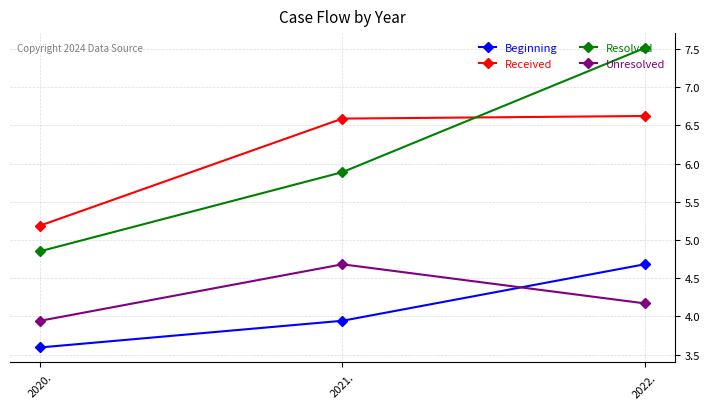

Which series has the largest total across all categories?

Received